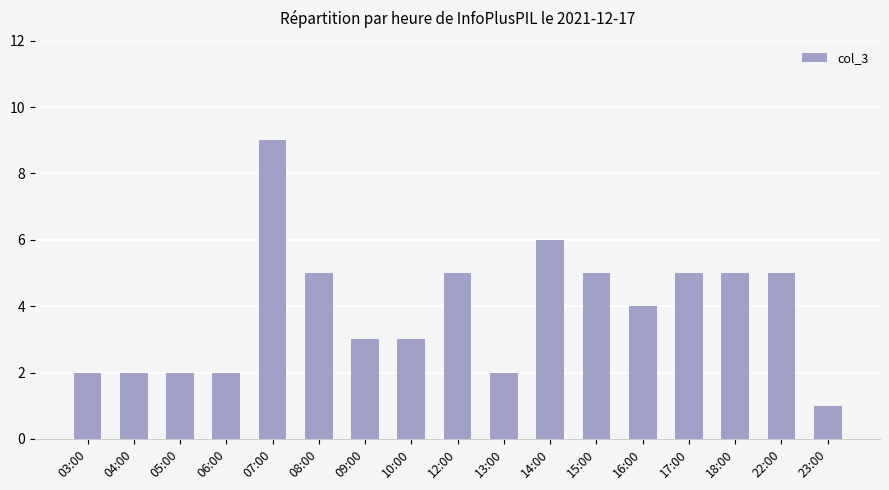

The chart shows a value of 6 at 14:00. True or false?

True